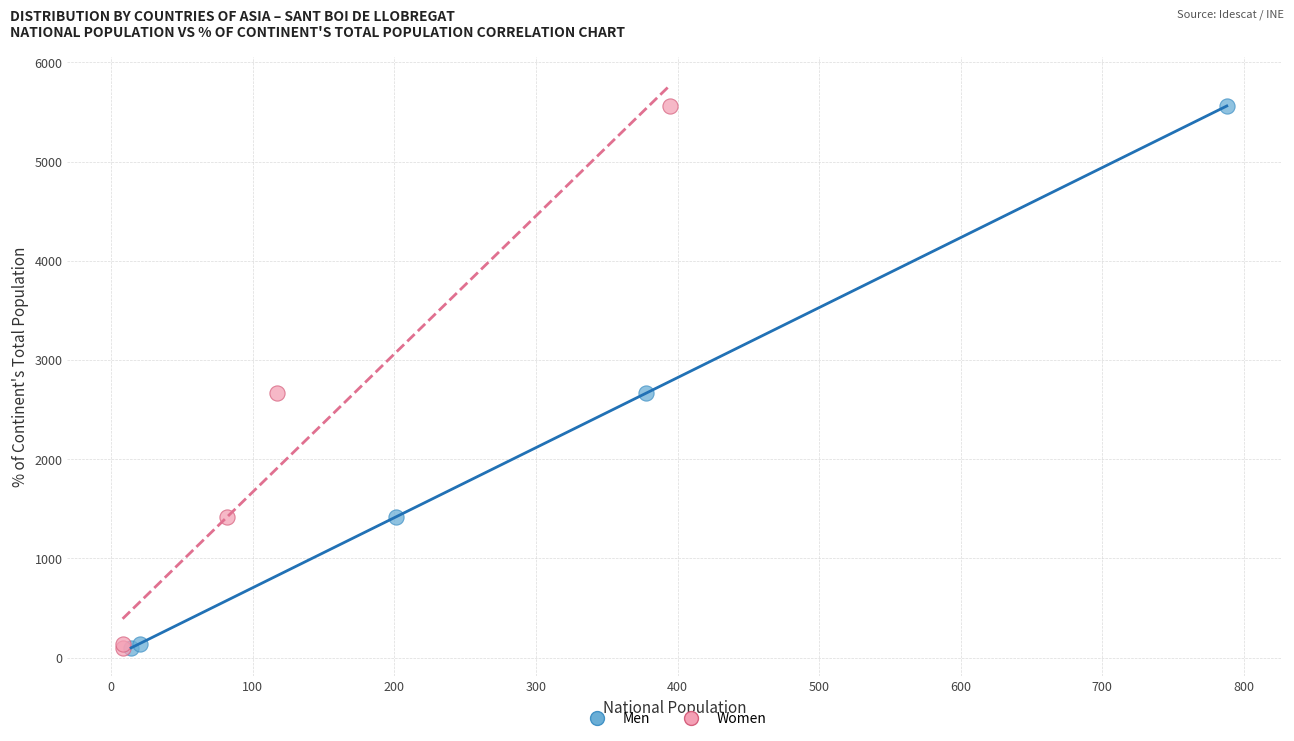

What are all the series names shown in the legend?

Men, Women